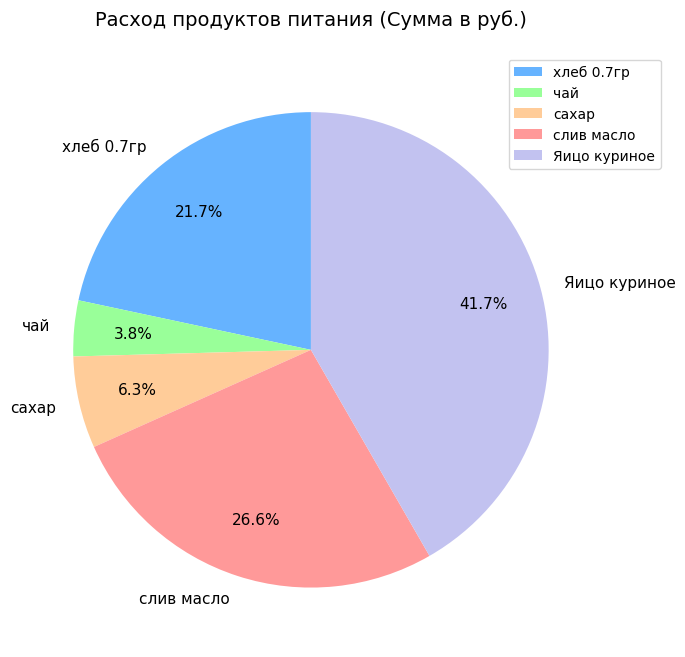

How many segments does this pie chart have?

5